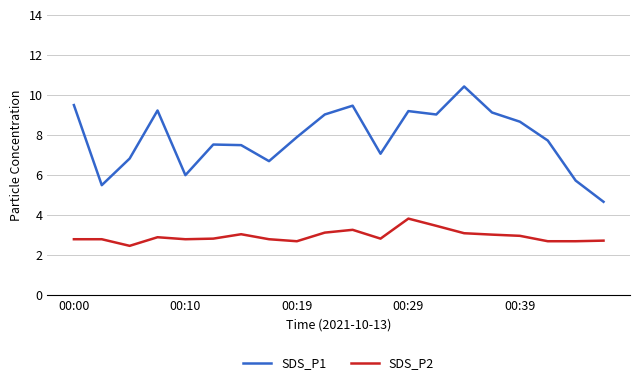

True or false: SDS_P2 and SDS_P1 cross at least once.

False